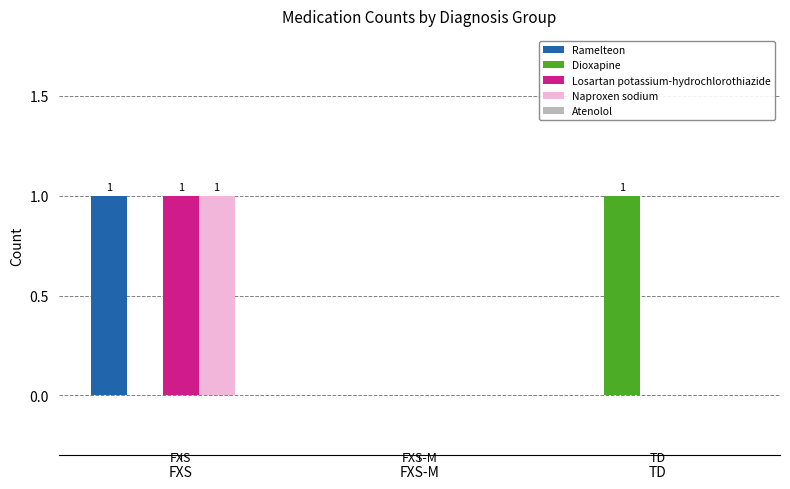

At which category is the sum across all series the highest?

FXS